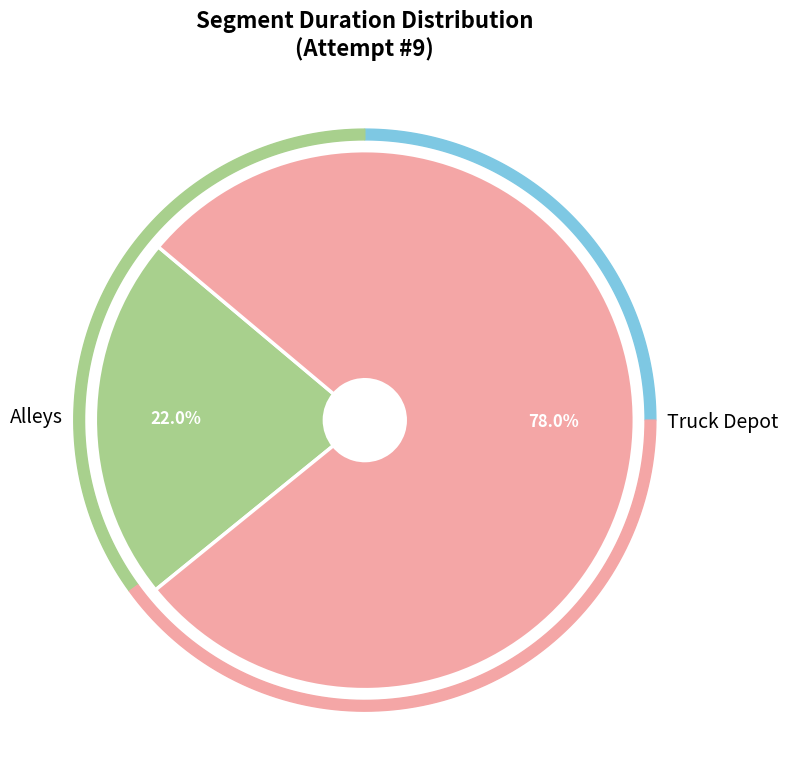

Which category has the biggest portion of the pie?

Truck Depot